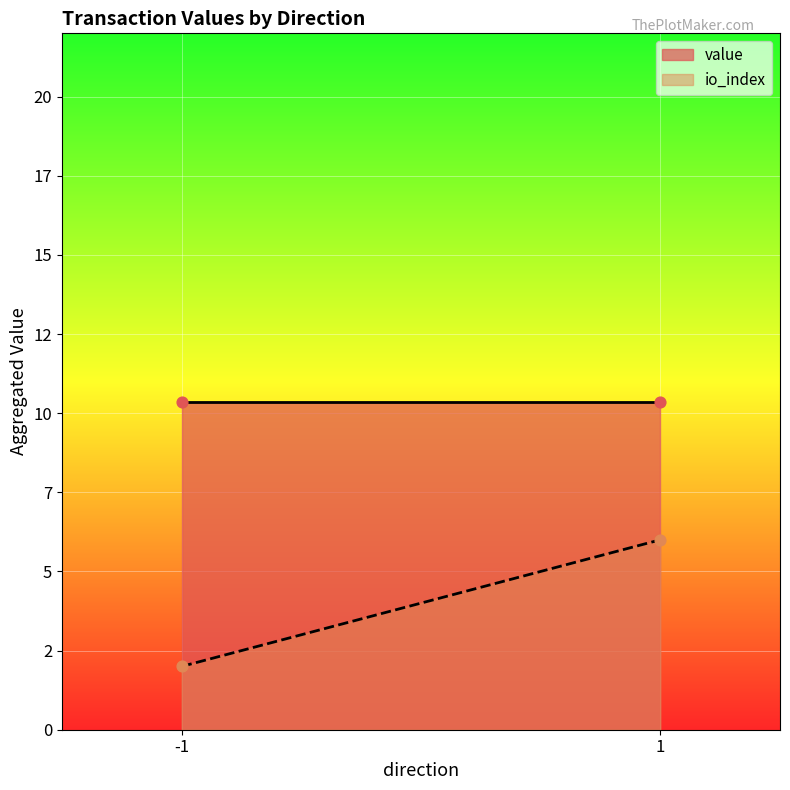

Which series has the largest total across all categories?

value